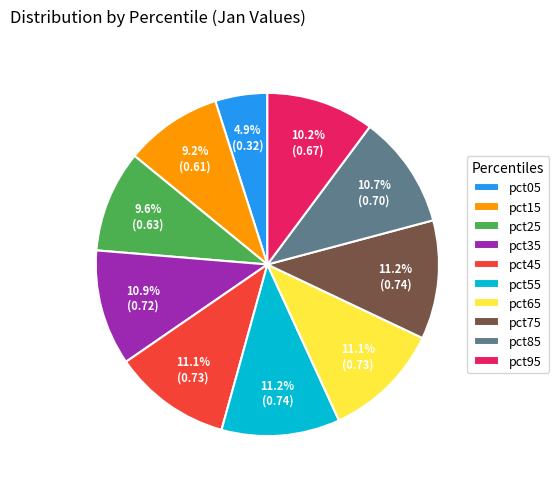

Which category has the smallest portion of the pie?

pct05